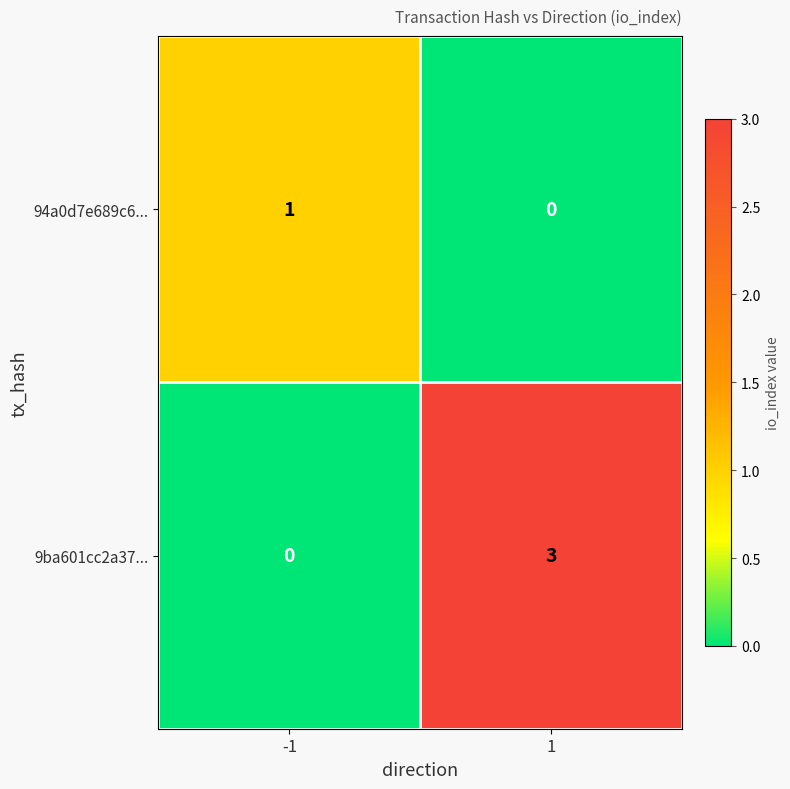

Which series has the widest spread of values?

9ba601cc2a37...